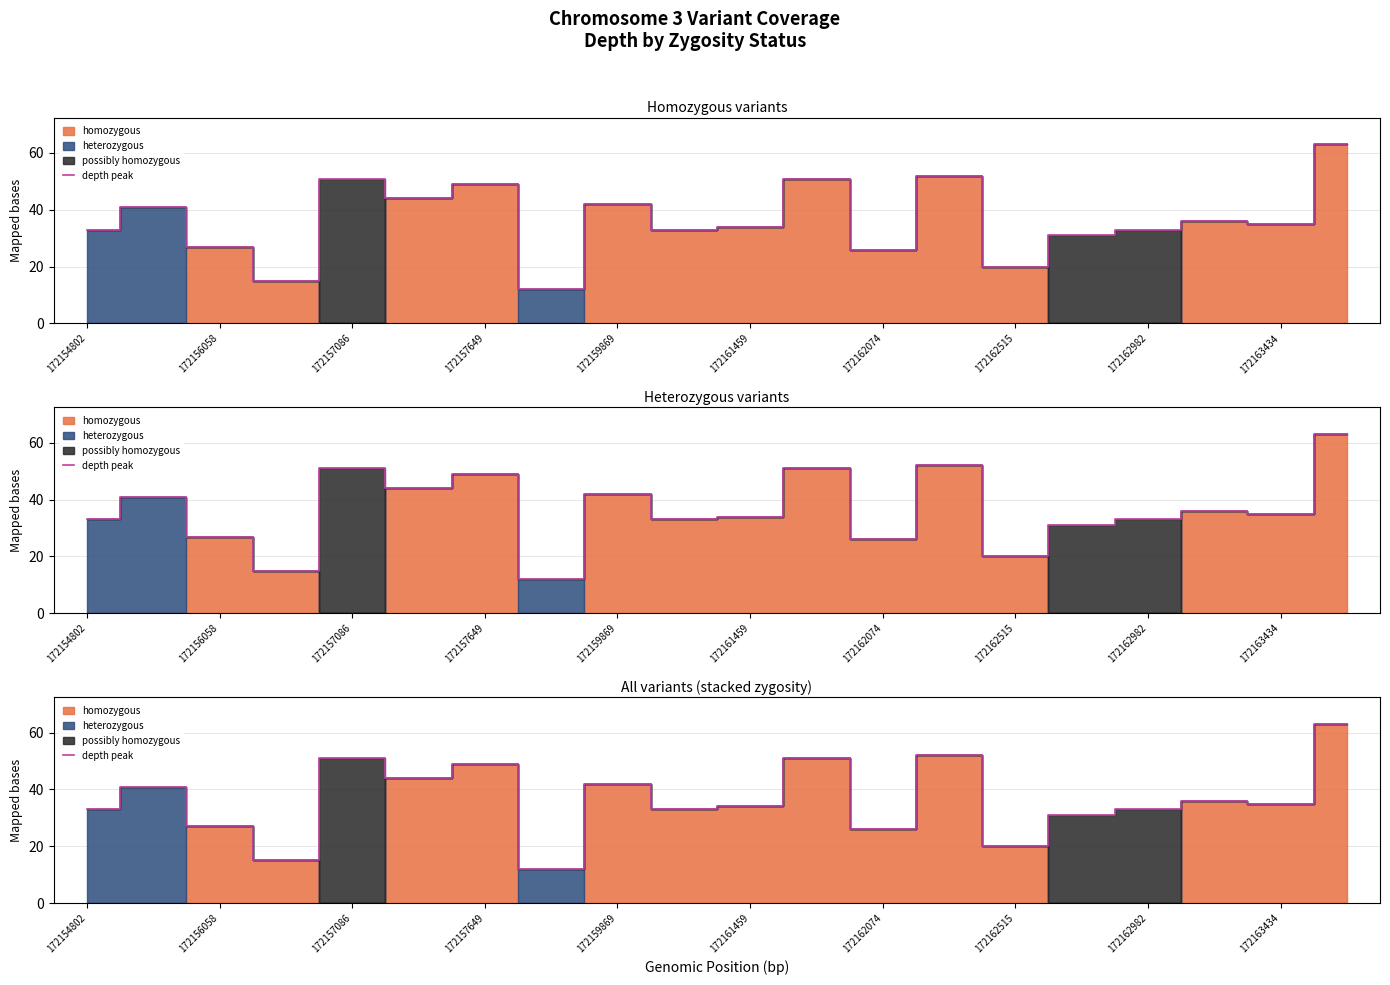

What value does the data have at 172162074?

26